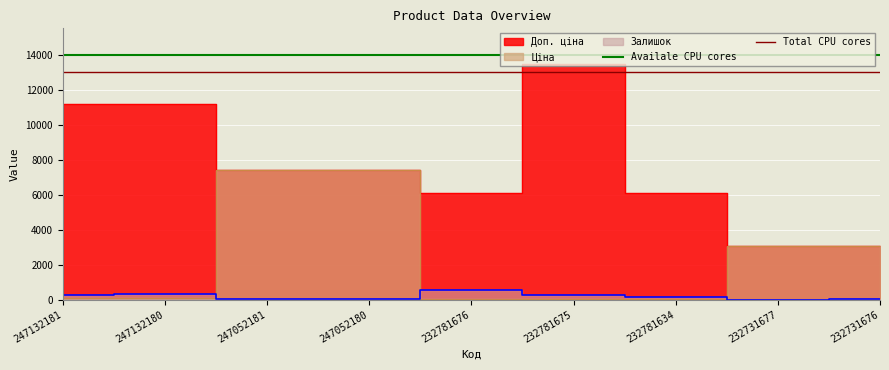

Read the Availale CPU cores value at 247132181.

14000